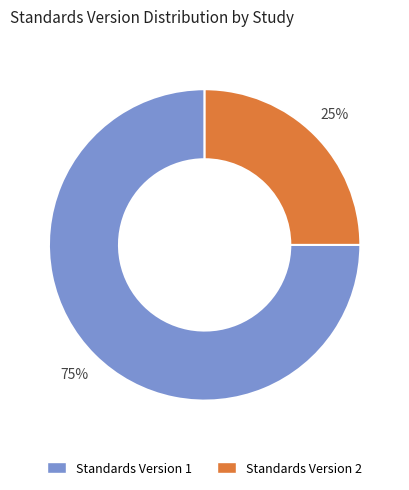

How many slices are in this pie chart?

2